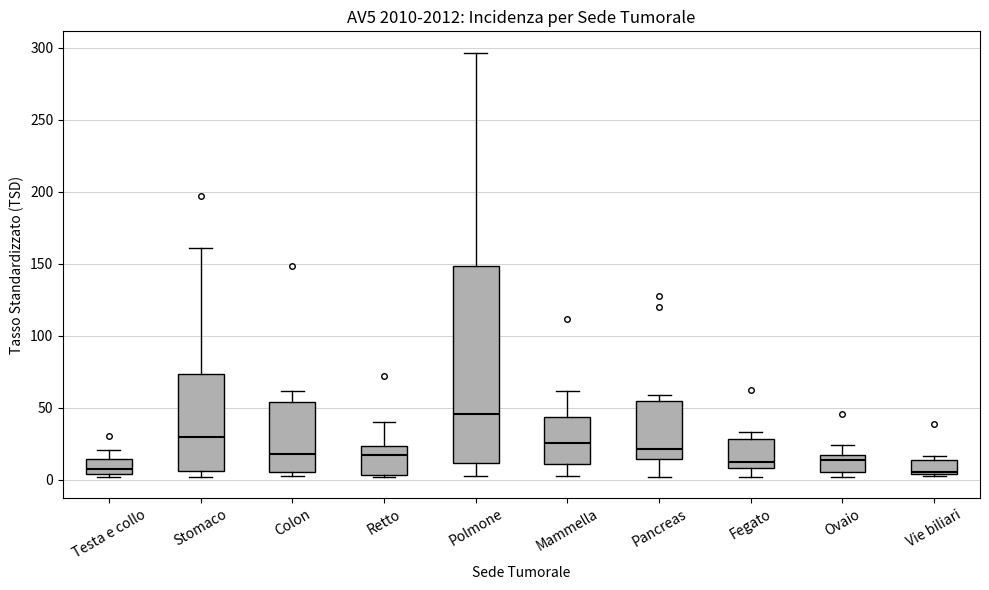

Reading left to right, read every box against the y-axis: the position of its median line, the range the box covers, and the ends of its whiskers. The values are not printed on the chart, so give them approximately, as read against the axis.

Testa e collo: median 5 (just above the box's lower edge), box 5 to 15, whiskers 0 to 20
Stomaco: median 30, box 5 to 75, whiskers 0 to 160
Colon: median 20, box 5 to 55, whiskers 5 (just below the box's lower edge) to 60
Retto: median 15, box 5 to 25, whiskers 0 to 40
Polmone: median 45, box 10 to 150, whiskers 5 to 295
Mammella: median 25, box 10 to 45, whiskers 0 to 60
Pancreas: median 20, box 15 to 55, whiskers 0 to 60
Fegato: median 10 (just above the box's lower edge), box 10 to 30, whiskers 0 to 35
Ovaio: median 15 (just below the box's upper edge), box 5 to 15, whiskers 0 to 25
Vie biliari: median 5 (just above the box's lower edge), box 5 to 15, whiskers 0 to 15 (just above the box's upper edge)